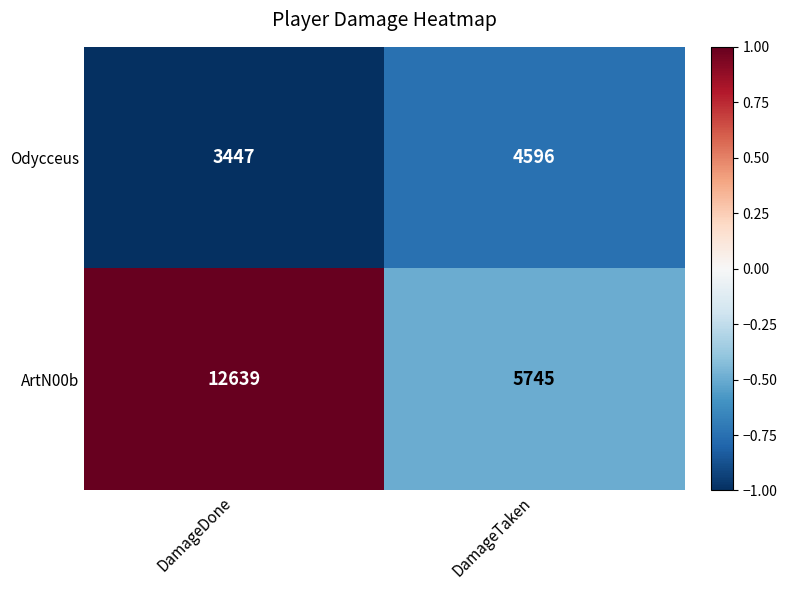

At DamageTaken, list the series in order from largest to smallest.

ArtN00b, Odycceus